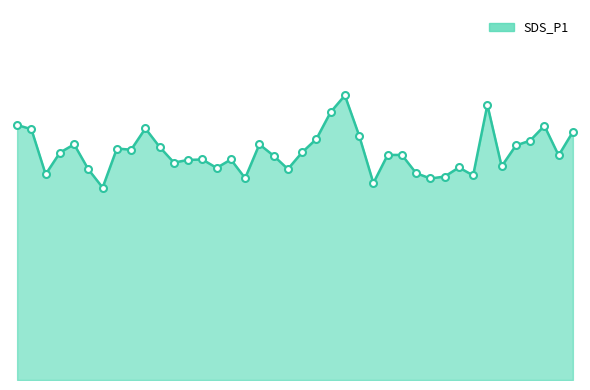

What is the maximum value shown in the chart?

25.0